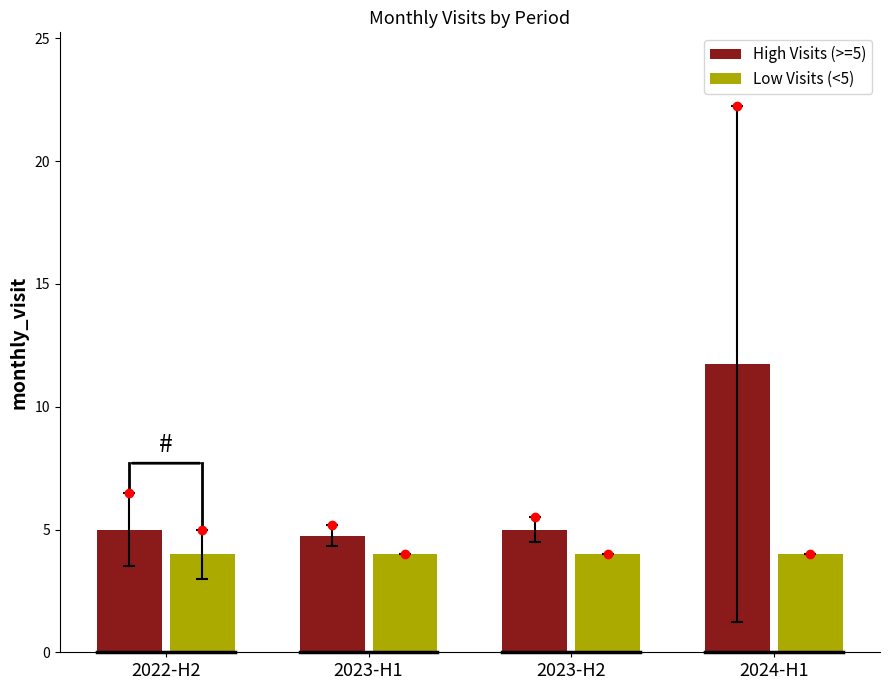

What is the value of the High Visits (>=5) bar at the 1st from the left?

5.0